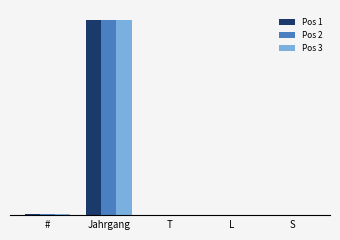

Read the Pos 3 value at Jahrgang, to the nearest 100.

2000